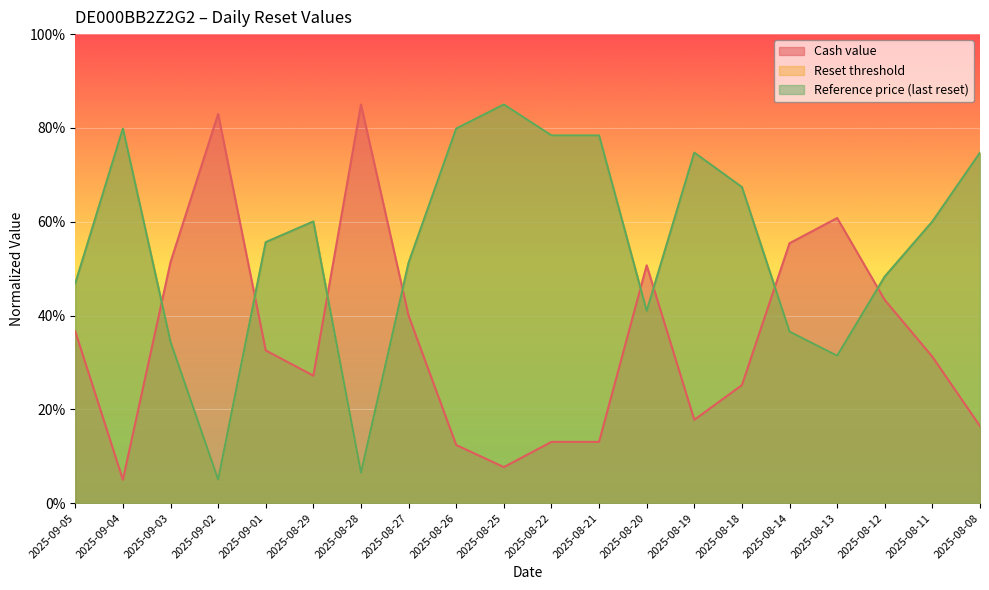

What is the difference between the highest and lowest values at 2025-09-01?

23.1